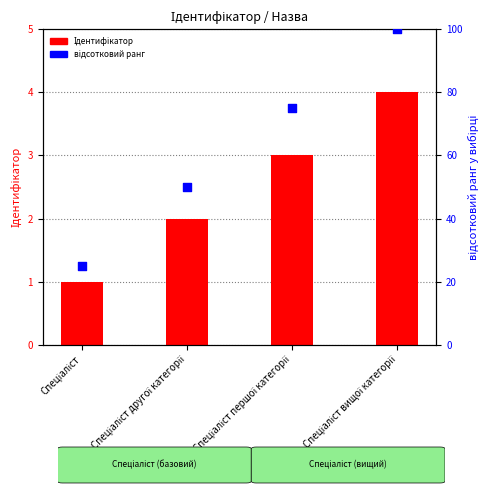

Which series has the widest spread of Y values?

відсотковий ранг